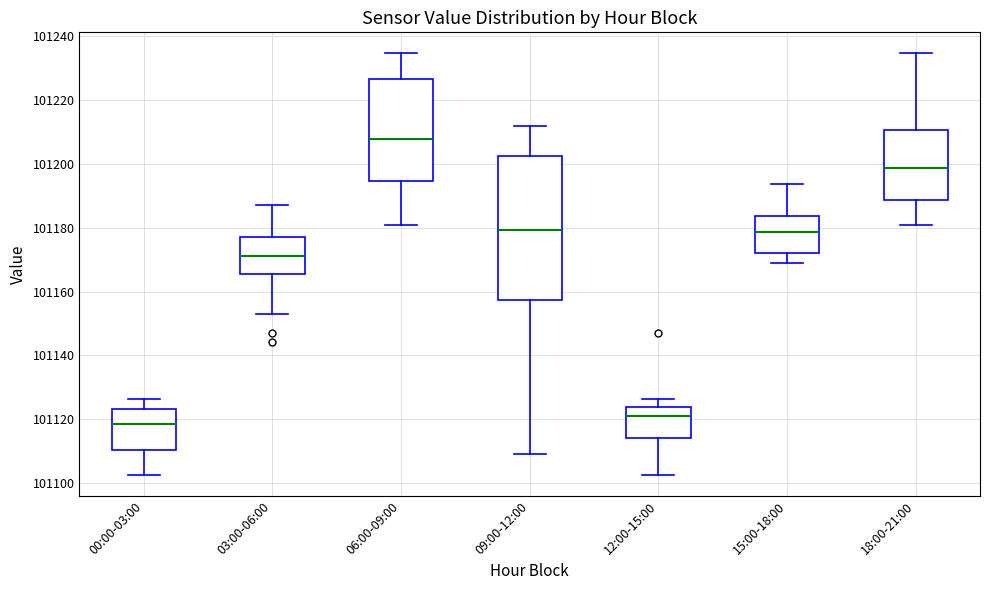

Reading left to right, transcribe this box plot: for each box, give where its median line is, the range the box spans, and where its two whiskers end, as read against the y-axis. The values are not printed on the chart, so give them approximately, as read against the axis.

00:00-03:00: median 101118, box 101110 to 101124, whiskers 101102 to 101126
03:00-06:00: median 101172, box 101166 to 101178, whiskers 101154 to 101188
06:00-09:00: median 101208, box 101194 to 101226, whiskers 101180 to 101234
09:00-12:00: median 101180, box 101158 to 101202, whiskers 101110 to 101212
12:00-15:00: median 101122, box 101114 to 101124, whiskers 101102 to 101126
15:00-18:00: median 101178, box 101172 to 101184, whiskers 101168 to 101194
18:00-21:00: median 101198, box 101188 to 101210, whiskers 101180 to 101234